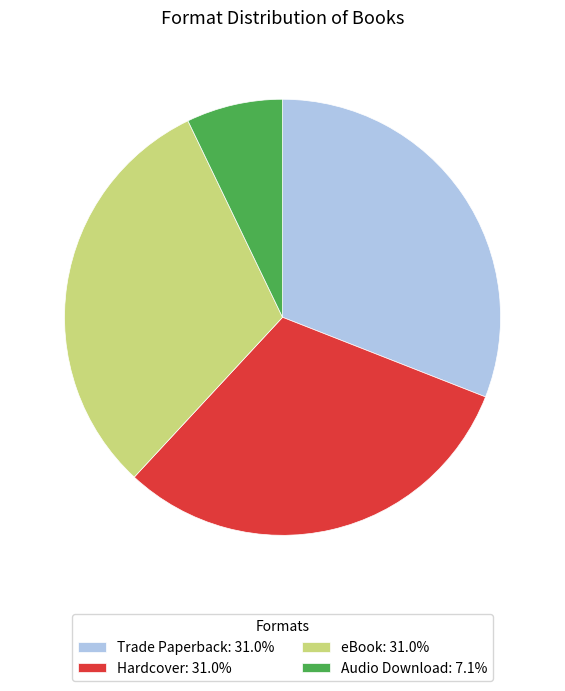

What is the ratio of the value at Trade Paperback: 31.0% to the value at Hardcover: 31.0%?

1.0